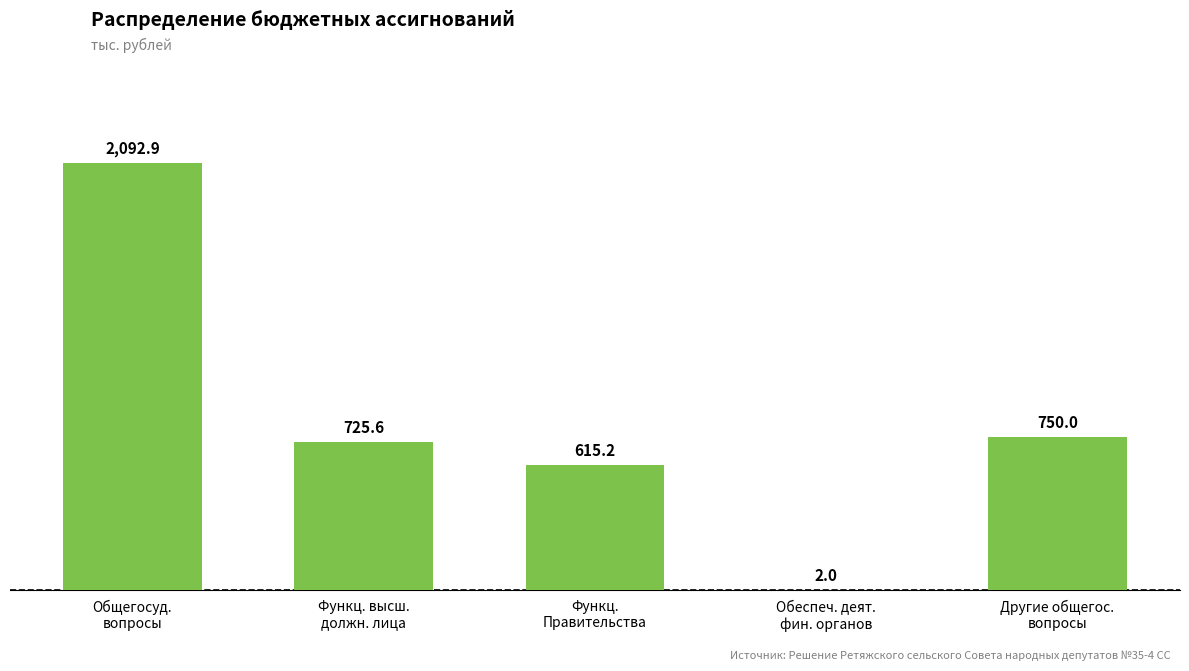

At which label is the value closest to 1047?

Другие общегос.
вопросы